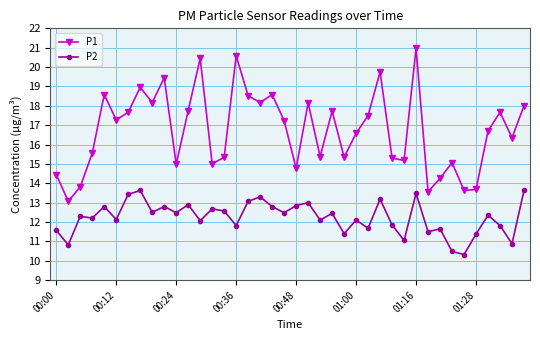

What is the difference between the maximum and minimum values in the P2 series?

3.3